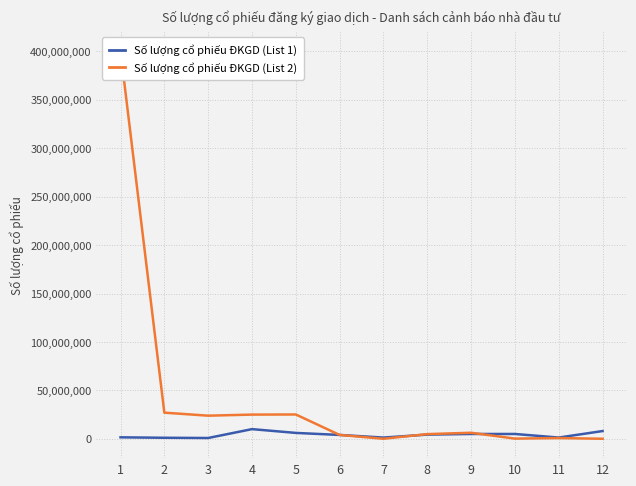

At how many categories does at least one series exceed 229979082?

1